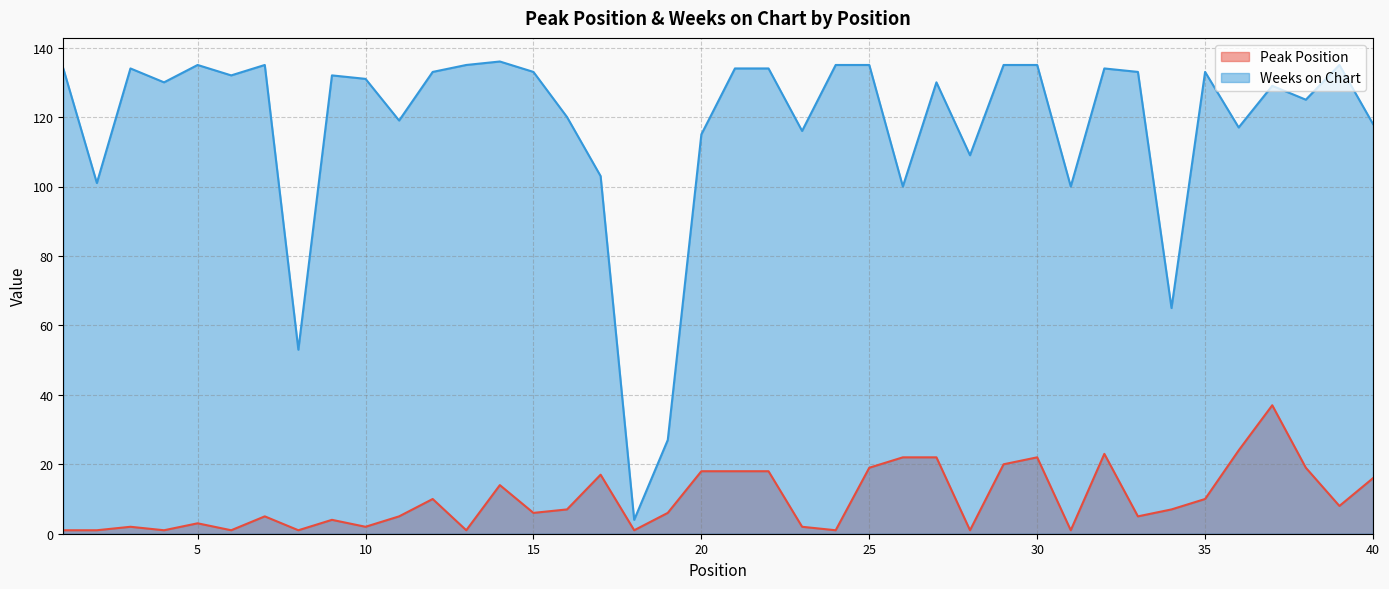

At how many categories does at least one series exceed 19?

39